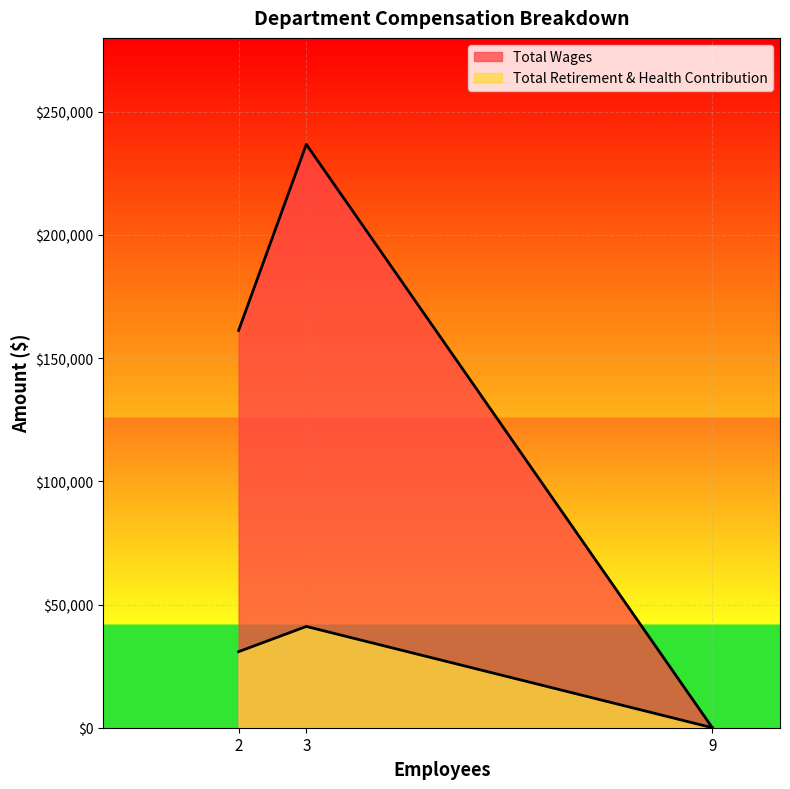

How many lines are shown in the chart?

2